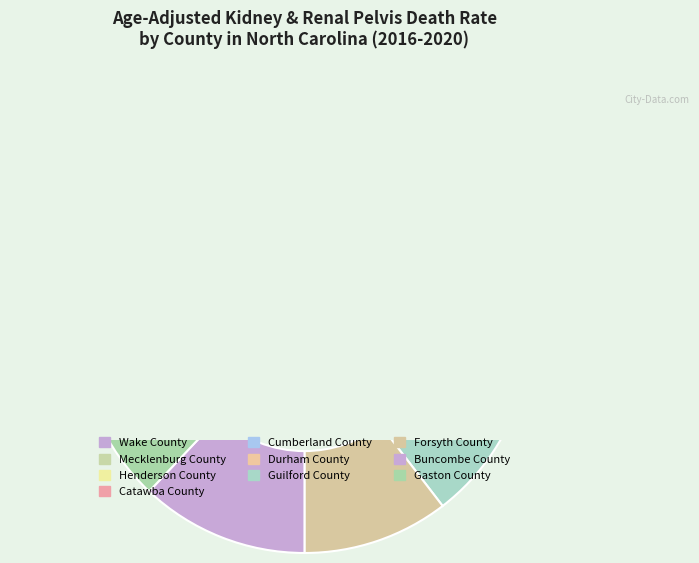

What is the ratio of the value at Durham County to the value at Henderson County?

1.1